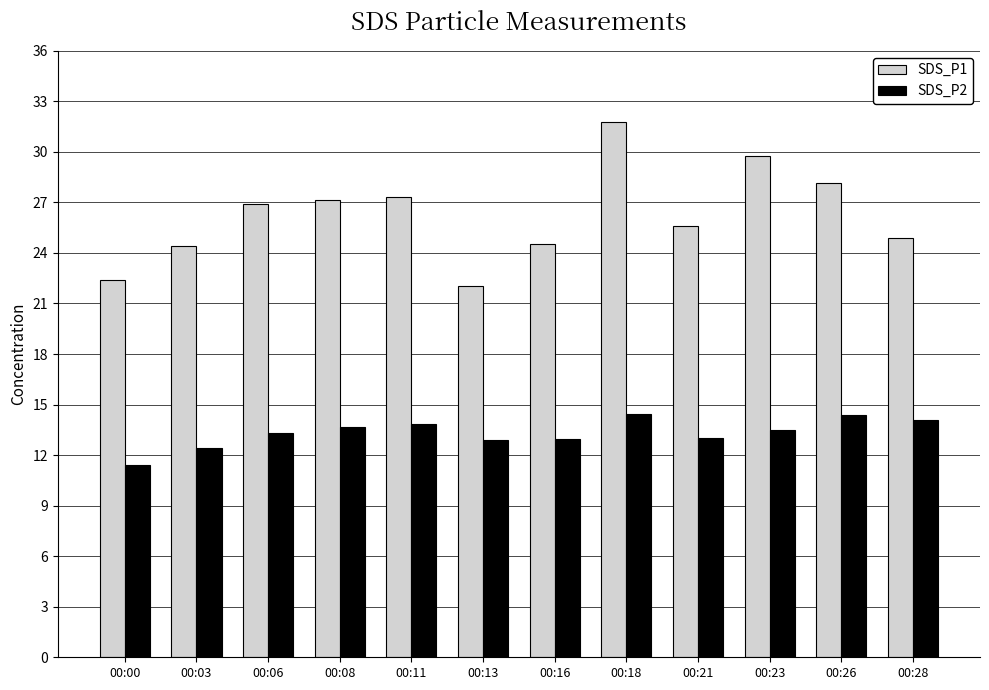

Is the value of SDS_P1 at 00:00 greater than the value of SDS_P2 at 00:00?

Yes